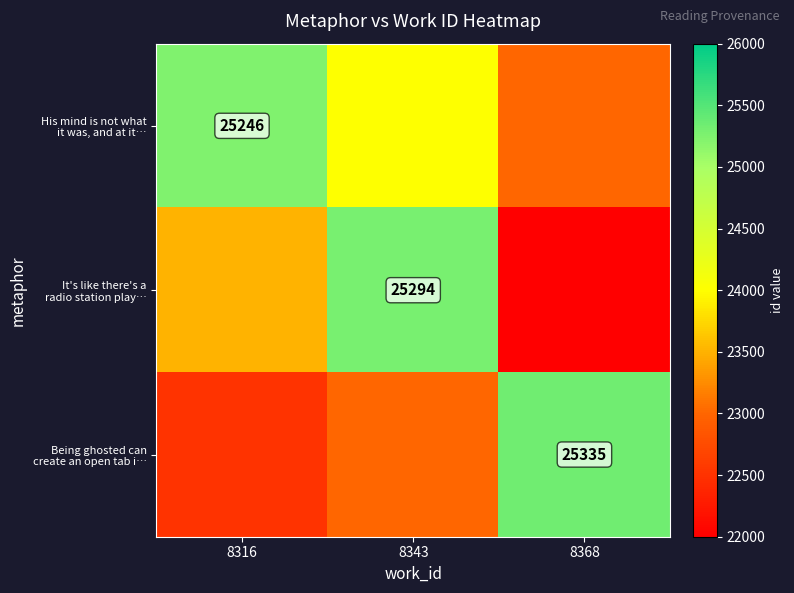

Which series has the largest total across all categories?

His mind is not what it was, and at it…